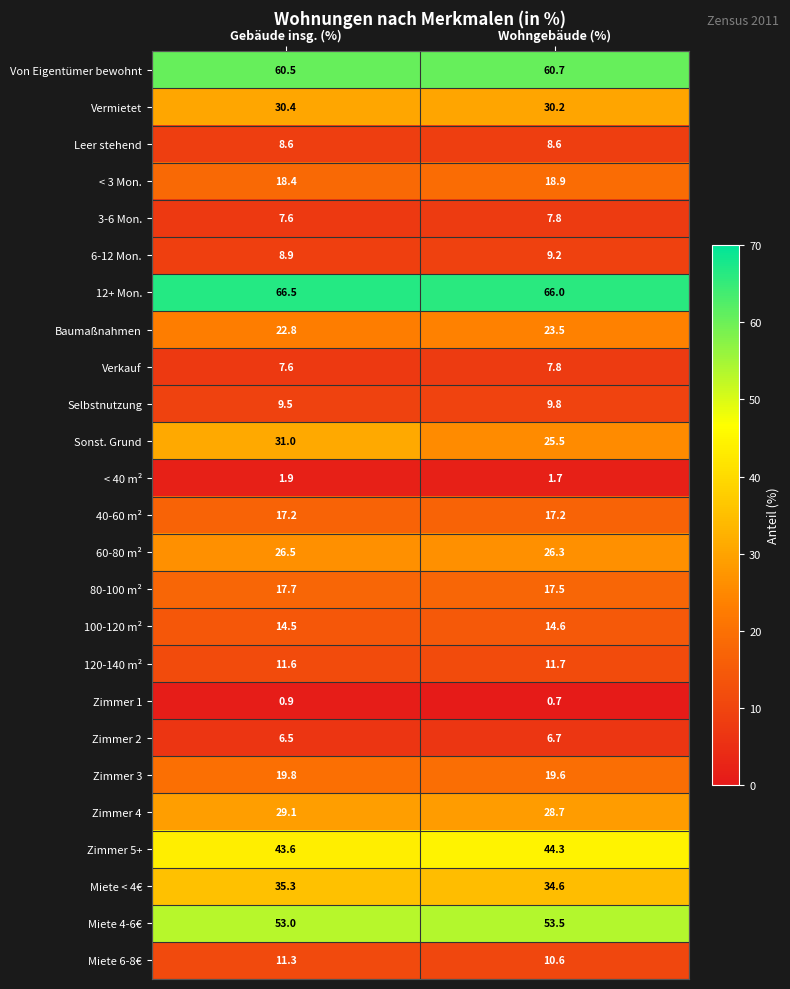

Which series has the largest total across all categories?

12+ Mon.